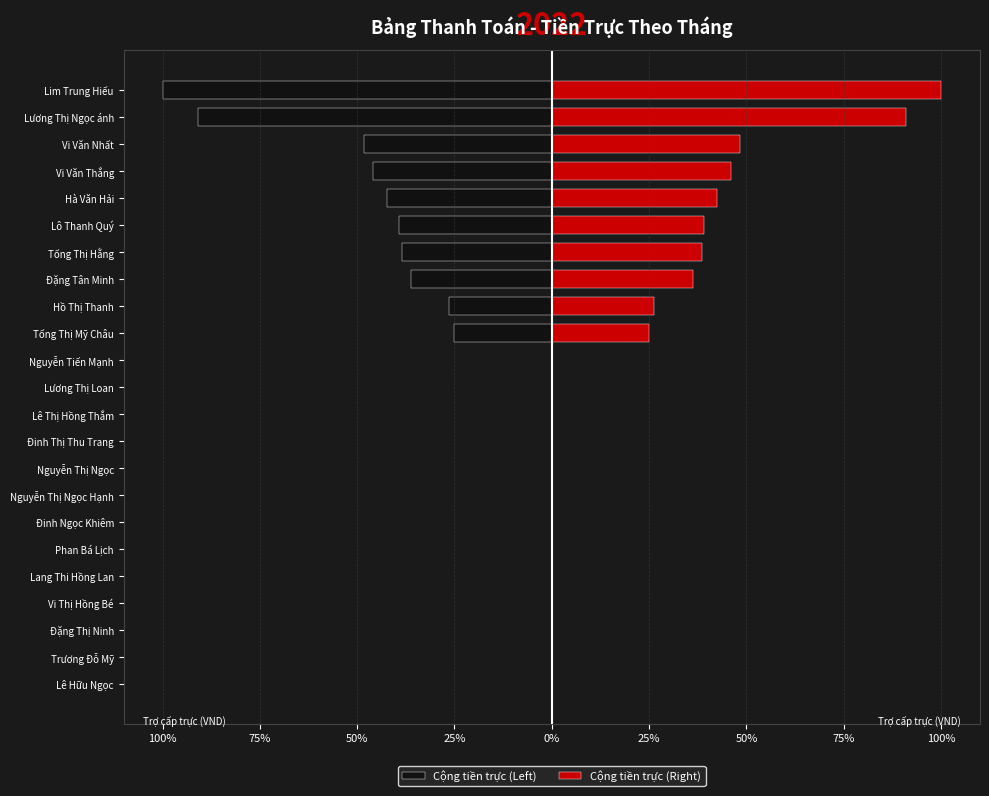

Which series has the largest range (max minus min)?

Cộng tiền trực (Left)